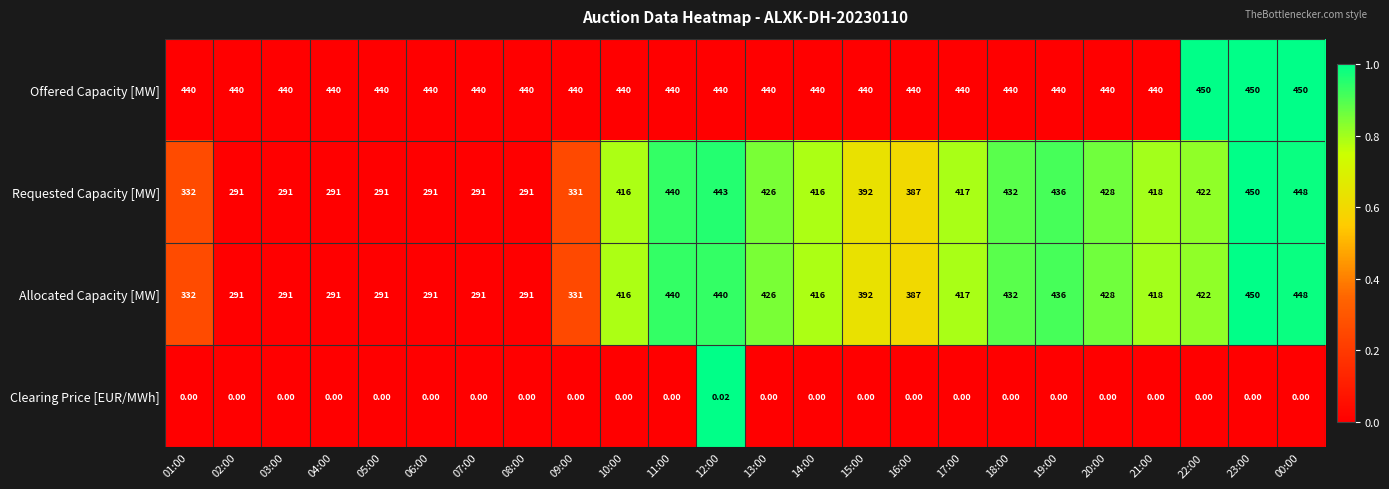

How many distinct data groups are displayed?

4